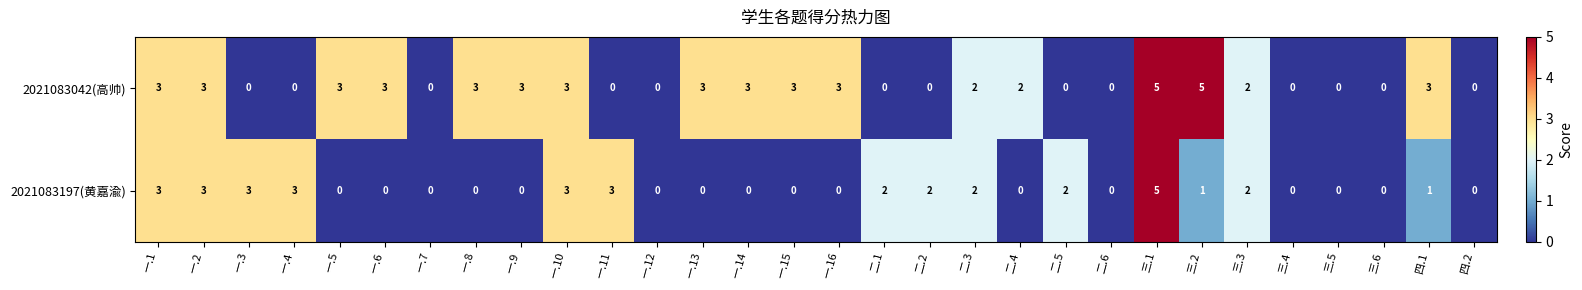

What is the difference between the 2021083042(高帅) values at 一.16 and 三.6?

3